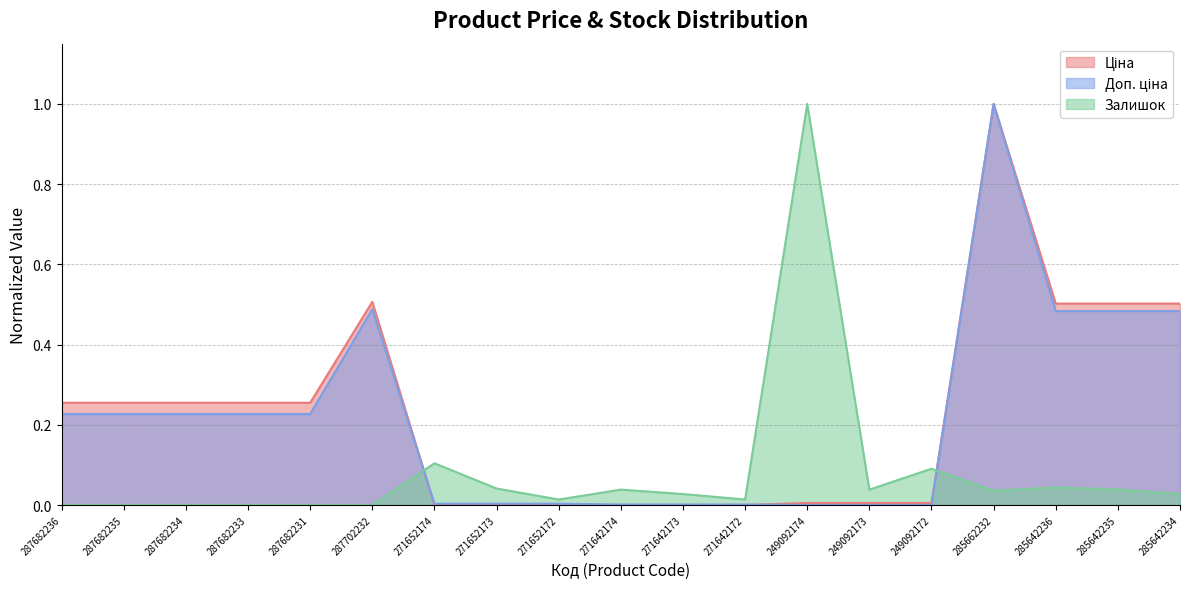

Does the chart display data point markers on the line(s)?

No